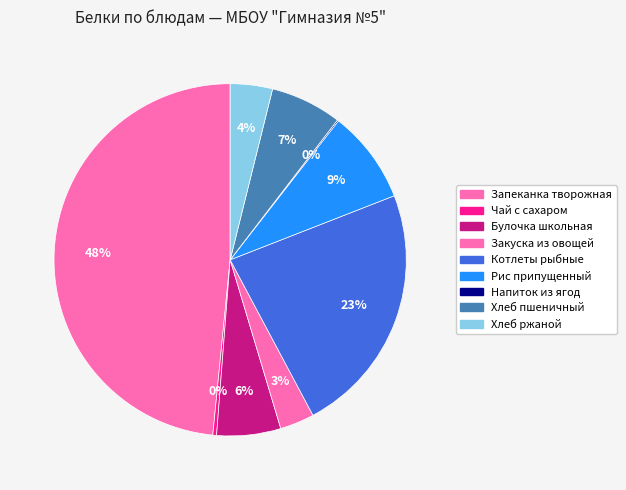

Which category has the biggest portion of the pie?

Запеканка творожная